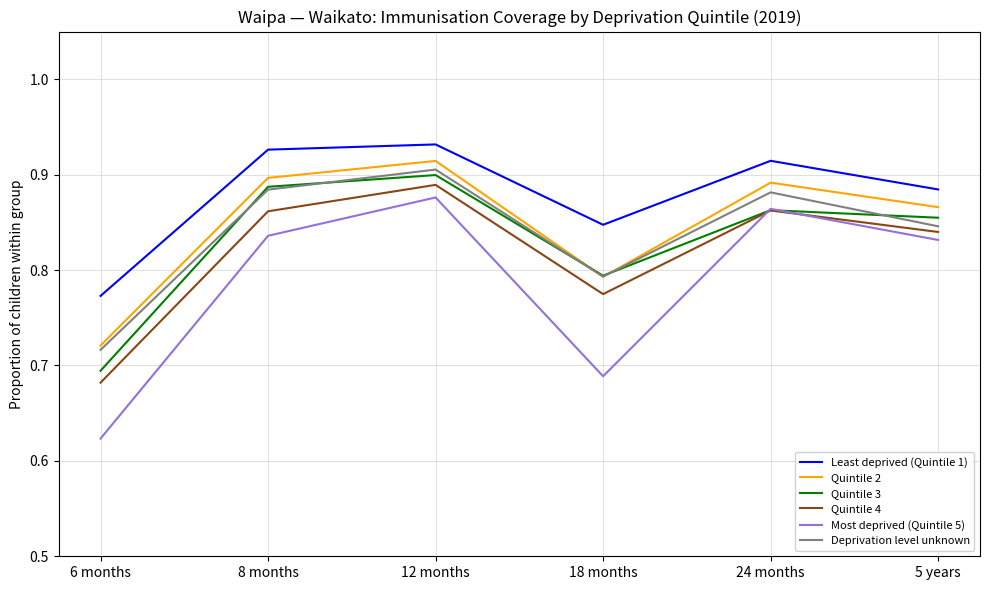

Which series has the largest total across all categories?

Least deprived (Quintile 1)